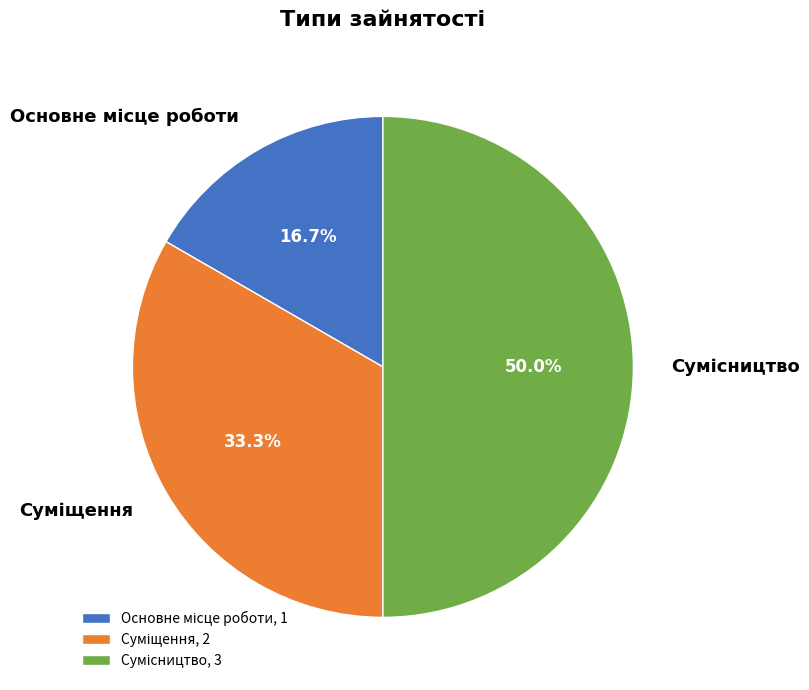

To the nearest percent, what is the difference between the Основне місце роботи and Суміщення slice percentages?

17%